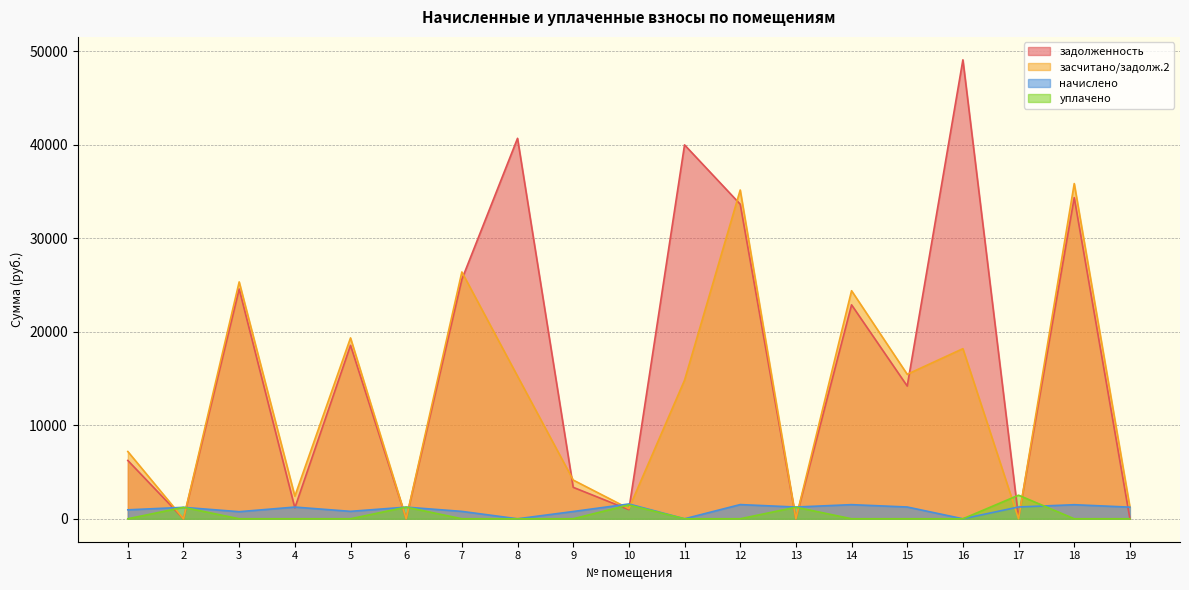

What is the sum of all засчитано/задолж.2 values?

246196.7